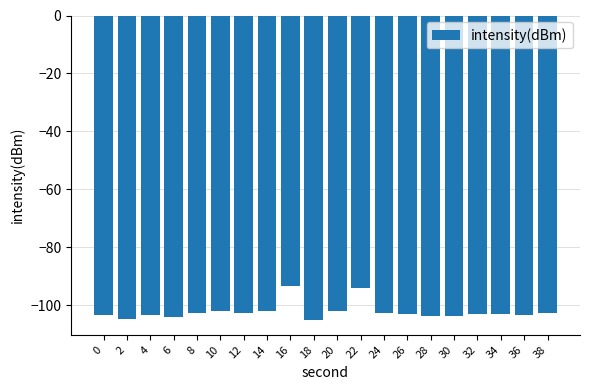

Is it true that the value at 32 is -67.7?

False